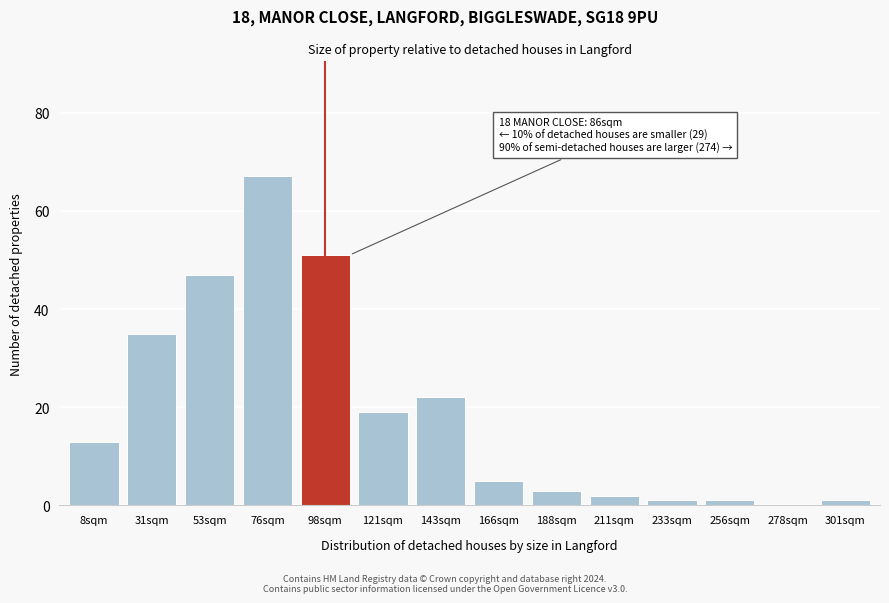

Reading left to right, list all the values displayed in this chart.

8sqm=13	31sqm=35	53sqm=47	76sqm=67	98sqm=51	121sqm=19	143sqm=22	166sqm=5	188sqm=3	211sqm=2	233sqm=1	256sqm=1	278sqm=0	301sqm=1